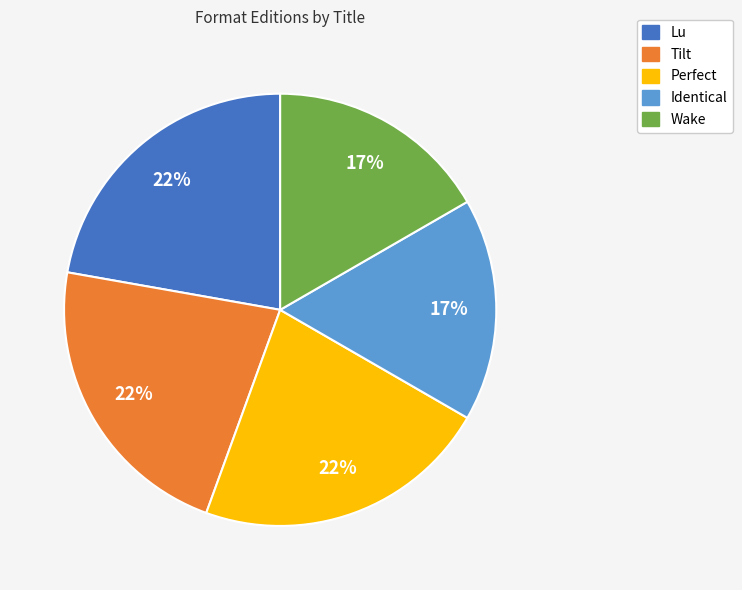

How many slices are in this pie chart?

5